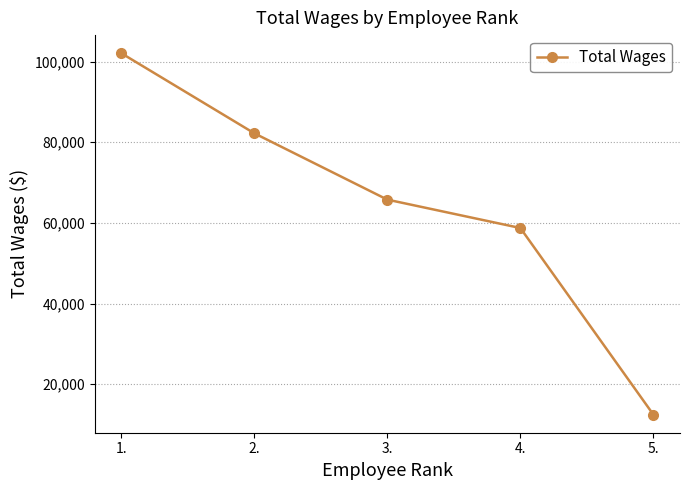

What is the difference between the maximum and minimum values?

89654